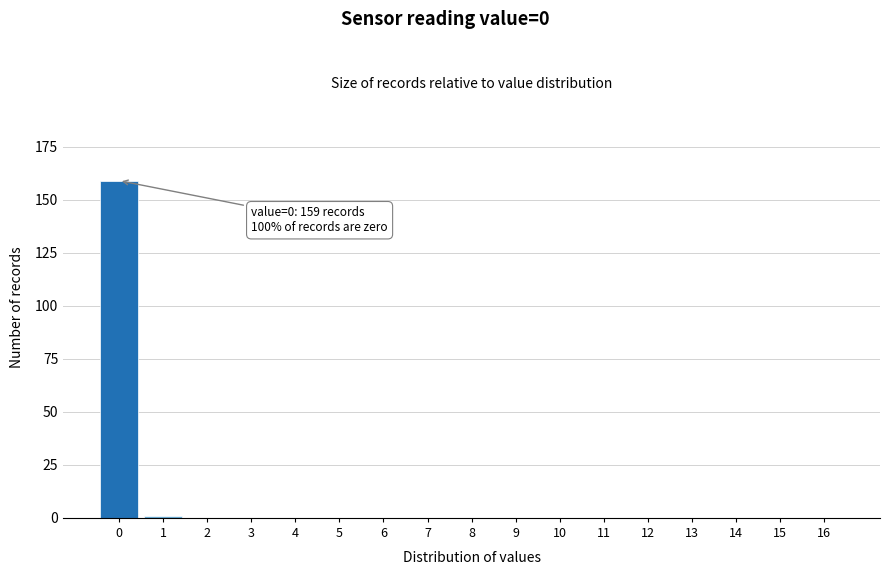

Reading right to left, transcribe all the data shown in this chart.

16=0	15=0	14=0	13=0	12=0	11=0	10=0	9=0	8=0	7=0	6=0	5=0	4=0	3=0	2=0	1=1	0=159